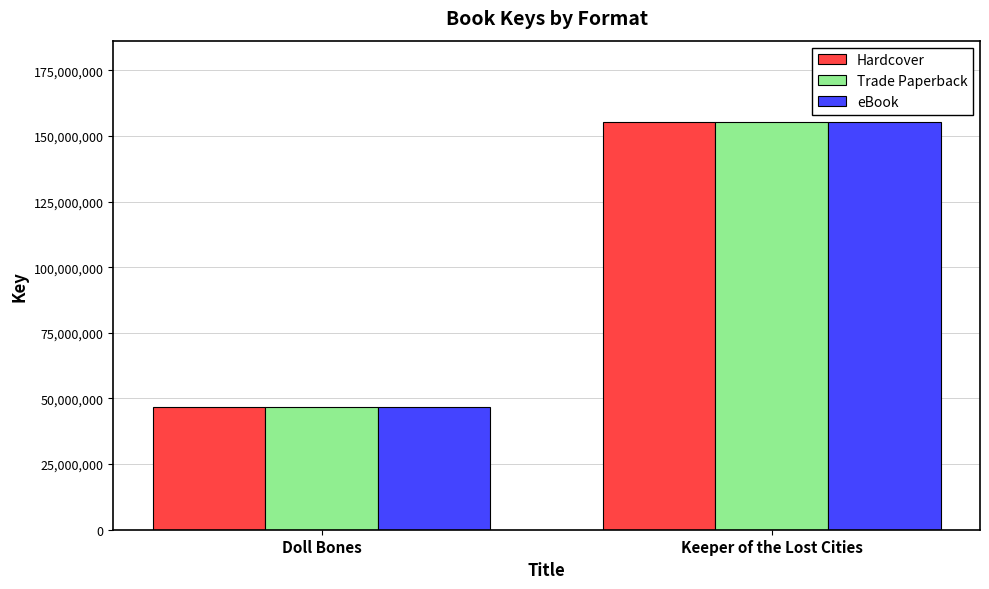

True or false: Trade Paperback has a value of 46644544 at Doll Bones.

True